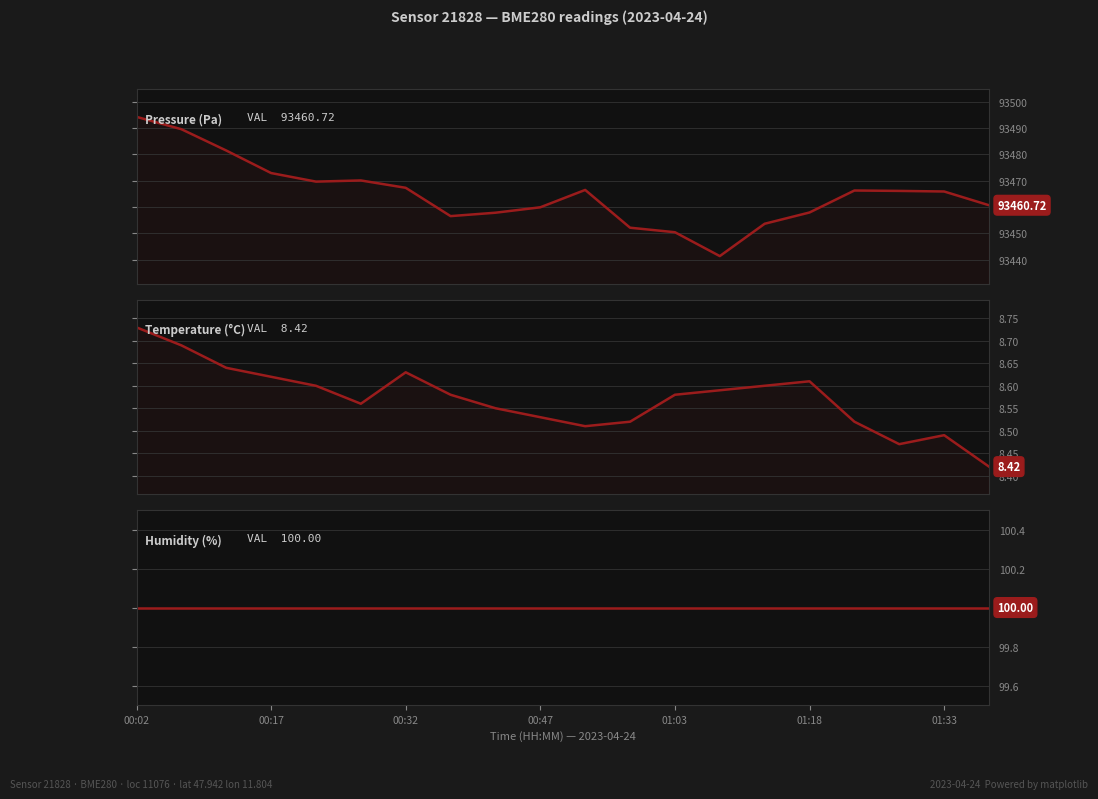

Where does the pressure series first go above 93466?

00:02